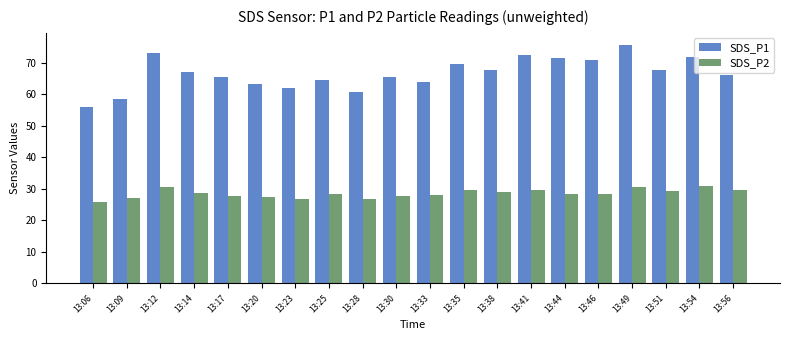

What is the difference between the maximum and minimum values in the SDS_P2 series?

4.9